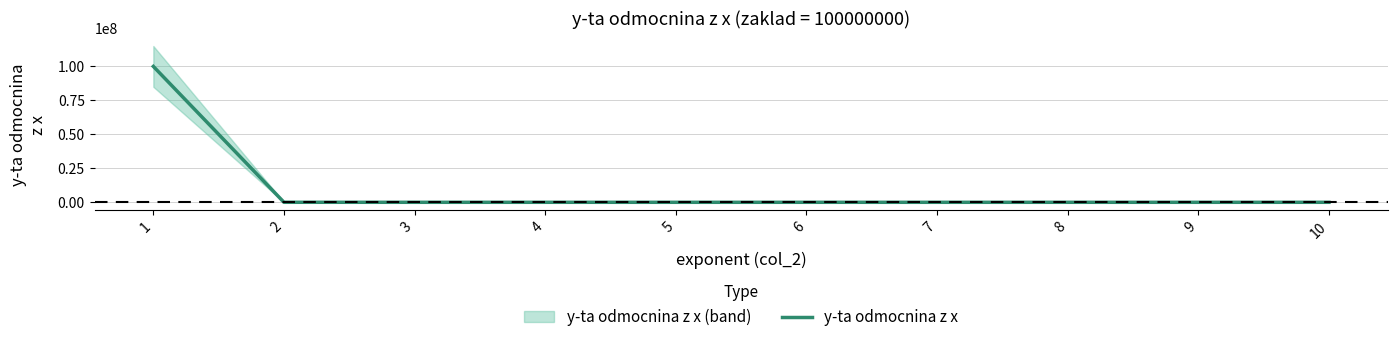

At which label does the data first exceed 39?

1